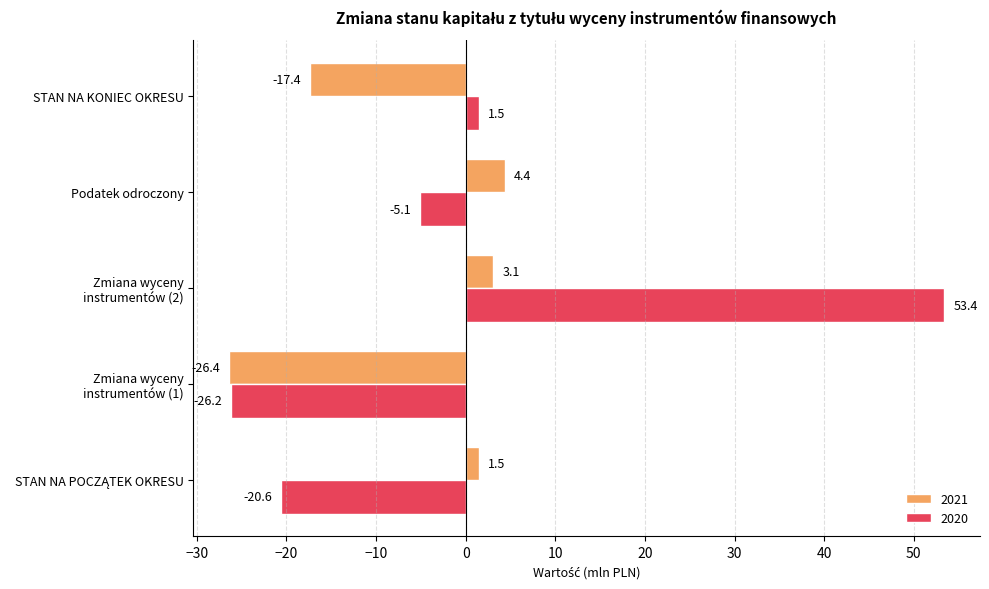

Is the value of 2020 at Podatek odroczony greater than the value of 2021 at Podatek odroczony?

No